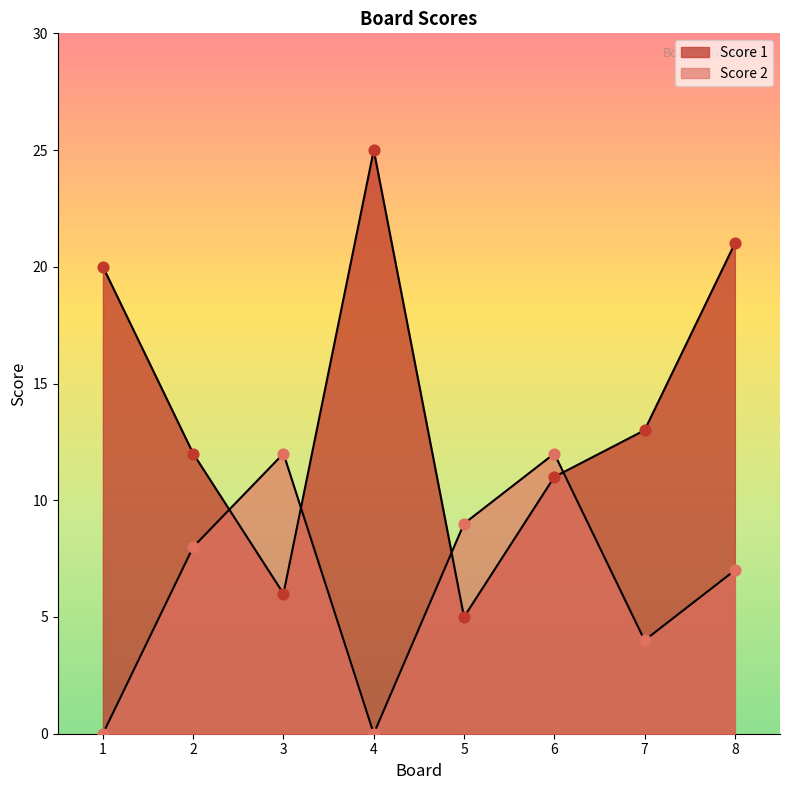

At how many categories does at least one series exceed 21?

1